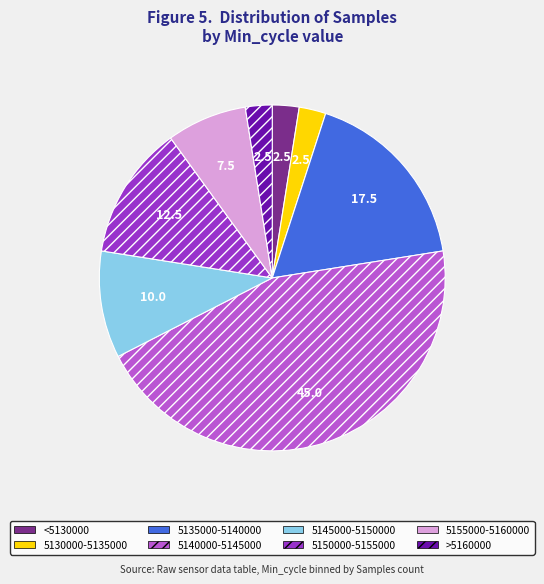

Is there a majority slice in this chart?

No